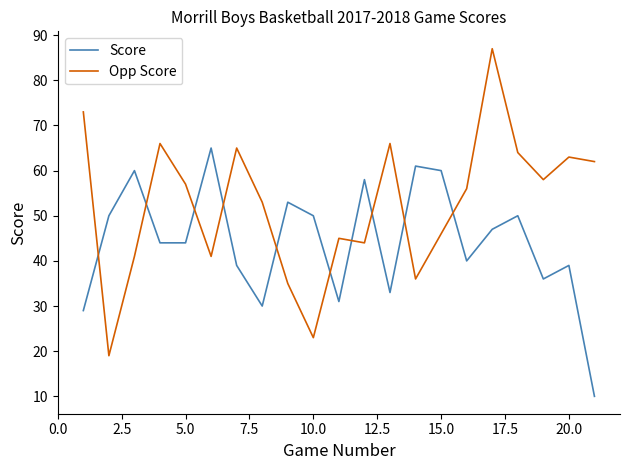

Rank the series by their maximum value, from lowest to highest.

Score, Opp Score